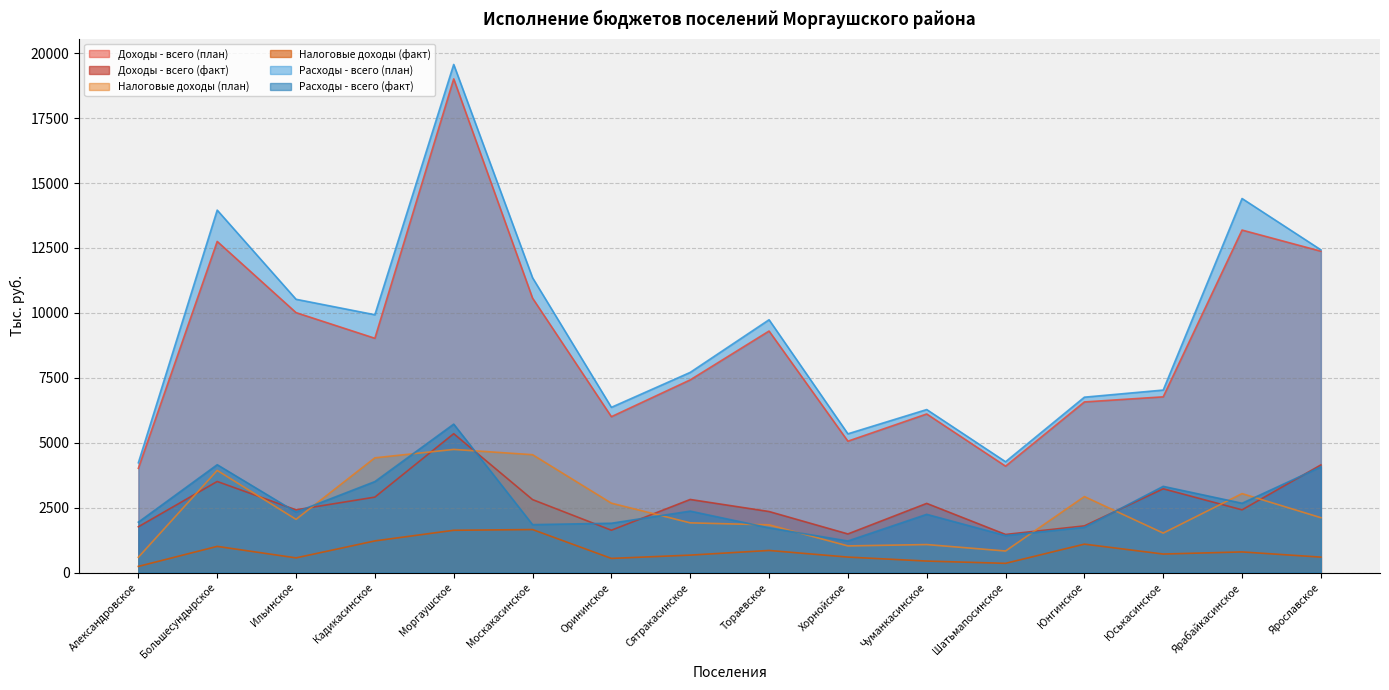

Reading left to right, transcribe all the data shown in this chart.

Доходы - всего (план): Александровское=4016.9	Большесундырское=12752.0	Ильинское=10011.1	Кадикасинское=9023.3	Моргаушское=19010.7	Москакасинское=10569.2	Орининское=6004.6	Сятракасинское=7421.5	Тораевское=9302.3	Хорнойское=5061.2	Чуманкасинское=6108.9	Шатьмапосинское=4099.6	Юнгинское=6572.5	Юськасинское=6769.0	Ярабайкасинское=13189.4	Ярославское=12375.4
Доходы - всего (факт): Александровское=1766.7	Большесундырское=3510.3	Ильинское=2417.5	Кадикасинское=2907.9	Моргаушское=5350.2	Москакасинское=2812.8	Орининское=1632.8	Сятракасинское=2817.6	Тораевское=2353.3	Хорнойское=1490.3	Чуманкасинское=2666.3	Шатьмапосинское=1470.3	Юнгинское=1800.6	Юськасинское=3229.1	Ярабайкасинское=2417.7	Ярославское=4147.8
Налоговые доходы (план): Александровское=592.8	Большесундырское=3935.4	Ильинское=2051.5	Кадикасинское=4420.5	Моргаушское=4744.3	Москакасинское=4541.2	Орининское=2674.6	Сятракасинское=1917.2	Тораевское=1839.3	Хорнойское=1029.3	Чуманкасинское=1081.3	Шатьмапосинское=833.5	Юнгинское=2928.7	Юськасинское=1522.8	Ярабайкасинское=3043.3	Ярославское=2115.7
Налоговые доходы (факт): Александровское=240.1	Большесундырское=1011.6	Ильинское=568.6	Кадикасинское=1221.9	Моргаушское=1630.9	Москакасинское=1659.3	Орининское=548.0	Сятракасинское=674.9	Тораевское=854.4	Хорнойское=599.1	Чуманкасинское=445.9	Шатьмапосинское=358.3	Юнгинское=1097.9	Юськасинское=716.3	Ярабайкасинское=797.8	Ярославское=597.5
Расходы - всего (план): Александровское=4230.8	Большесундырское=13957.2	Ильинское=10525.0	Кадикасинское=9929.7	Моргаушское=19565.5	Москакасинское=11354.4	Орининское=6364.4	Сятракасинское=7710.0	Тораевское=9736.5	Хорнойское=5344.8	Чуманкасинское=6279.0	Шатьмапосинское=4269.8	Юнгинское=6755.4	Юськасинское=7029.6	Ярабайкасинское=14404.3	Ярославское=12427.6
Расходы - всего (факт): Александровское=1943.8	Большесундырское=4155.5	Ильинское=2329.9	Кадикасинское=3506.0	Моргаушское=5718.0	Москакасинское=1848.4	Орининское=1902.2	Сятракасинское=2369.3	Тораевское=1724.7	Хорнойское=1219.1	Чуманкасинское=2245.2	Шатьмапосинское=1428.3	Юнгинское=1744.5	Юськасинское=3322.4	Ярабайкасинское=2671.4	Ярославское=4073.8